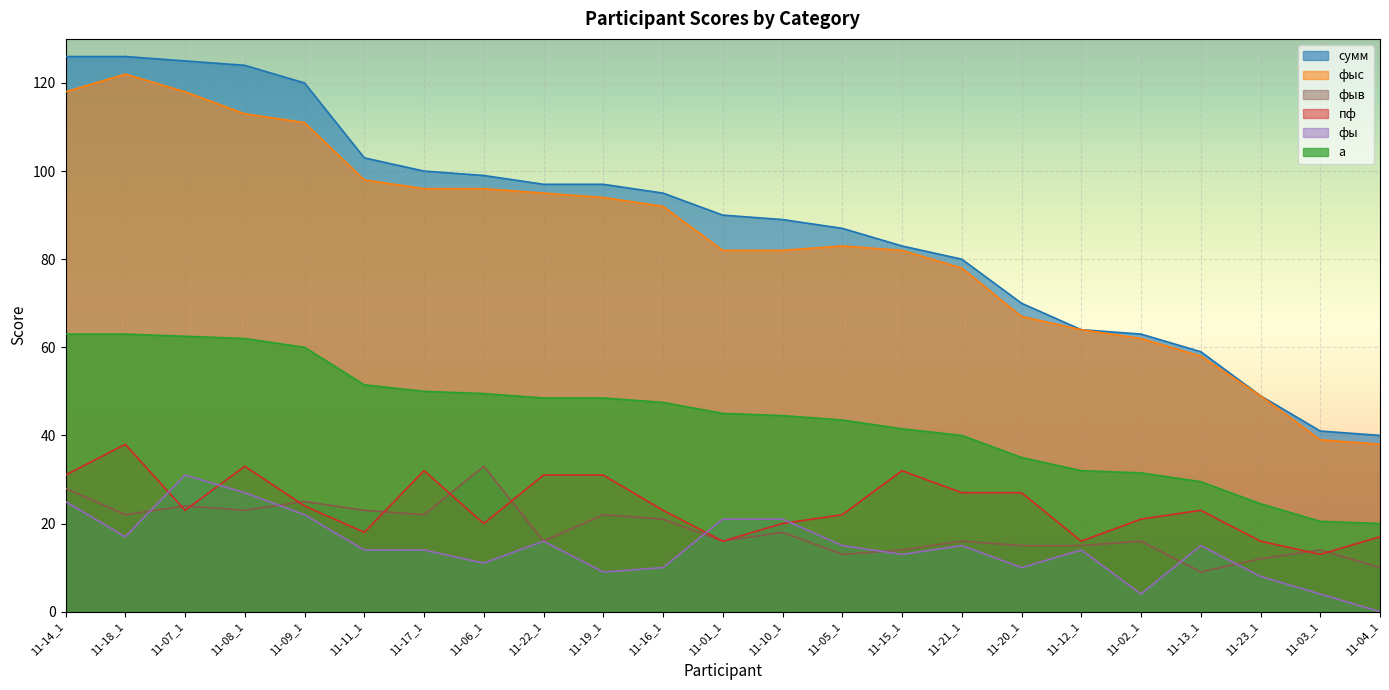

What is the sum of the сумм values at 11-23_1 and 11-20_1?

119.0